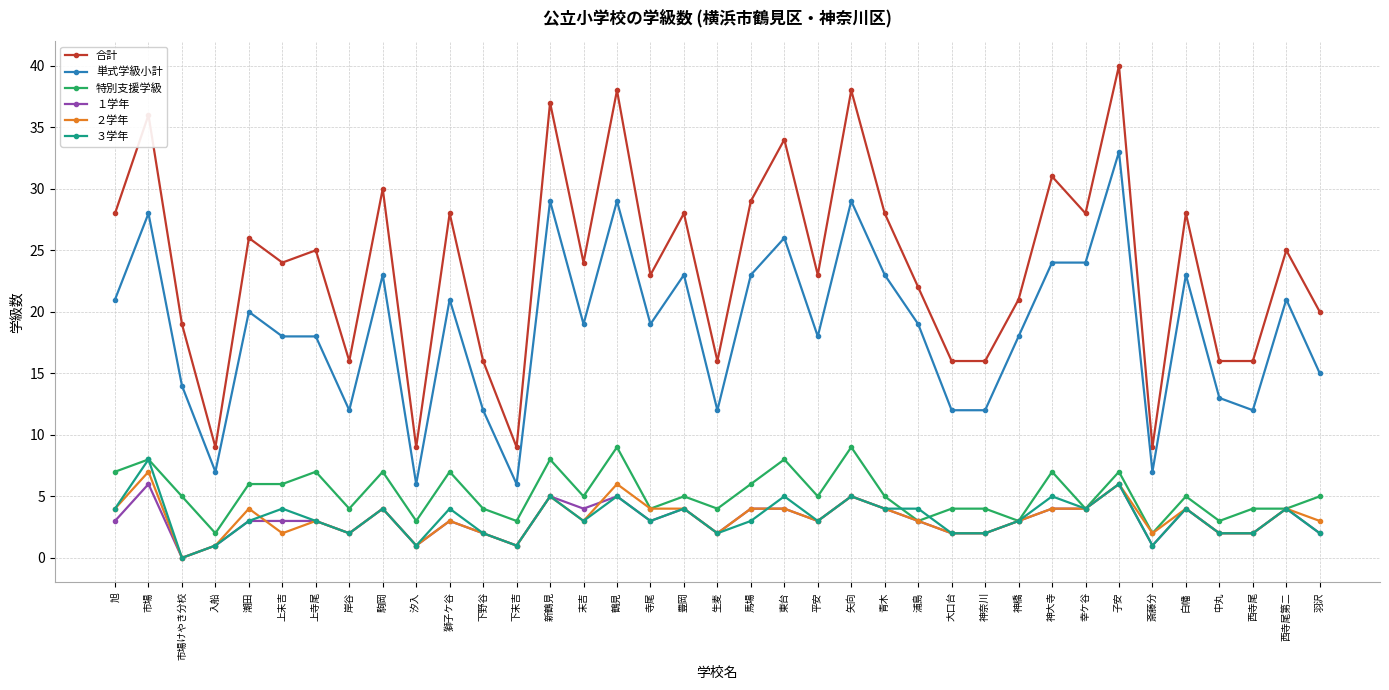

What is the label of the 15th point from the right?

矢向